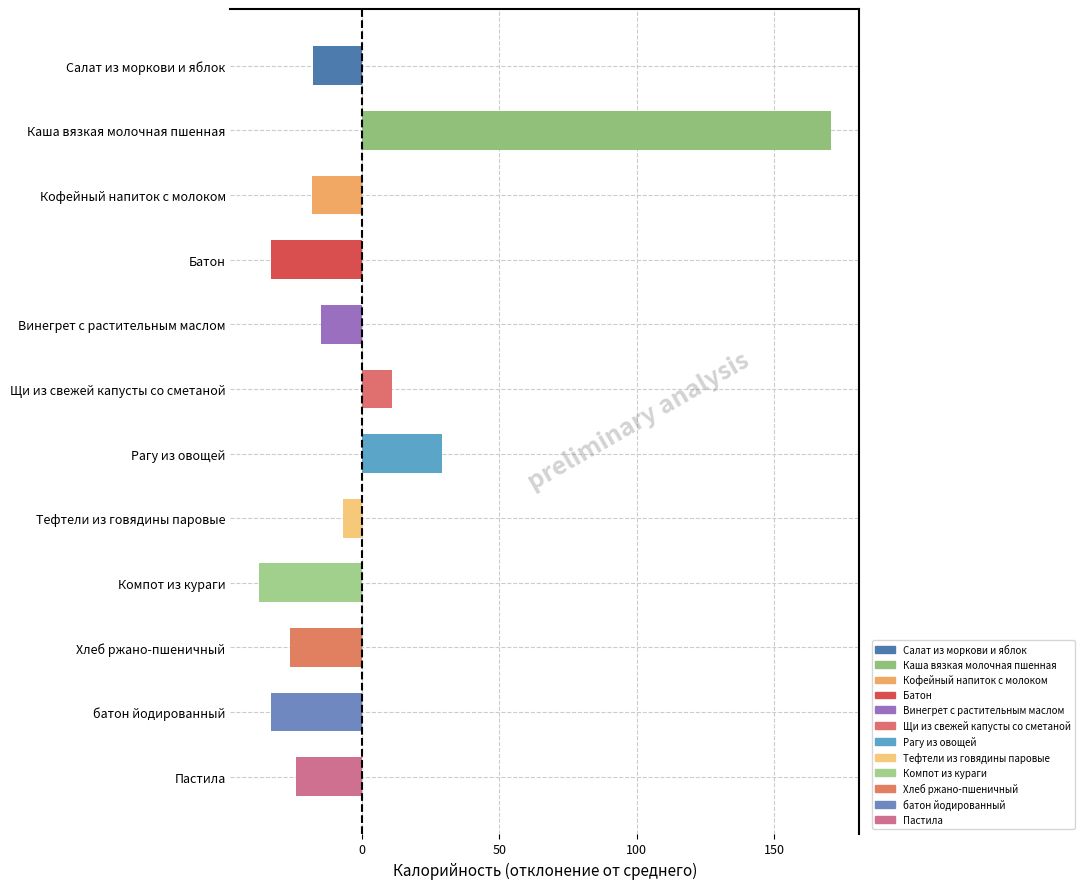

What is the difference between the values at Рагу из овощей and батон йодированный?

62.1